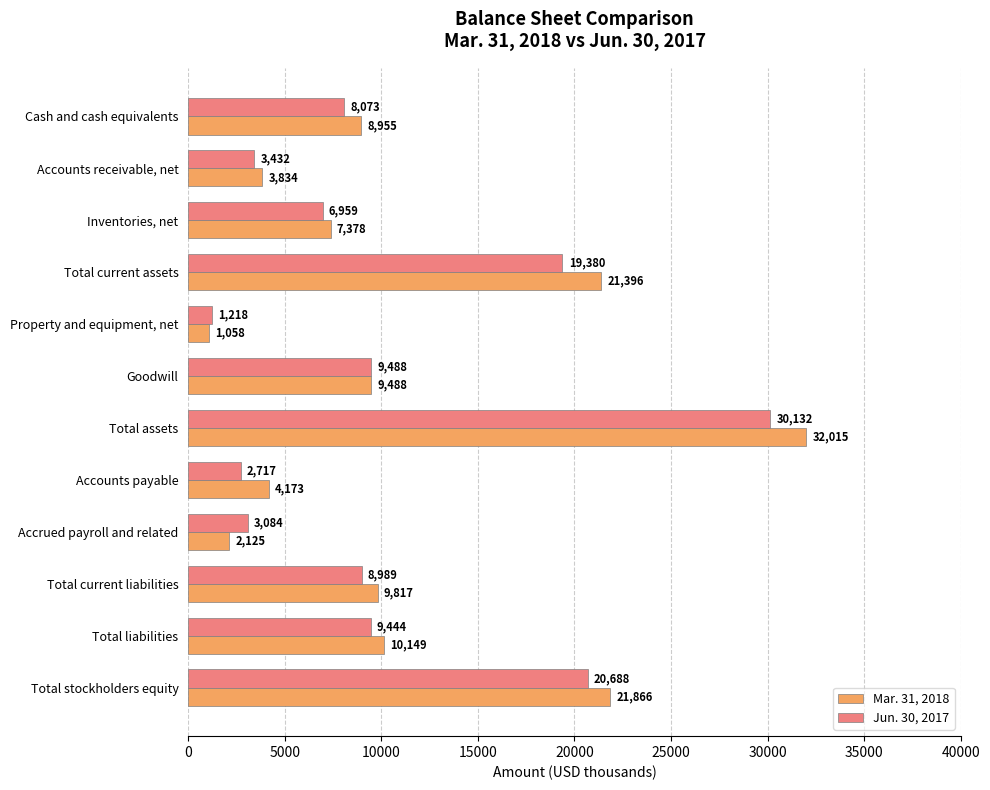

Which category has the lowest value in the Mar. 31, 2018 series?

Property and equipment, net